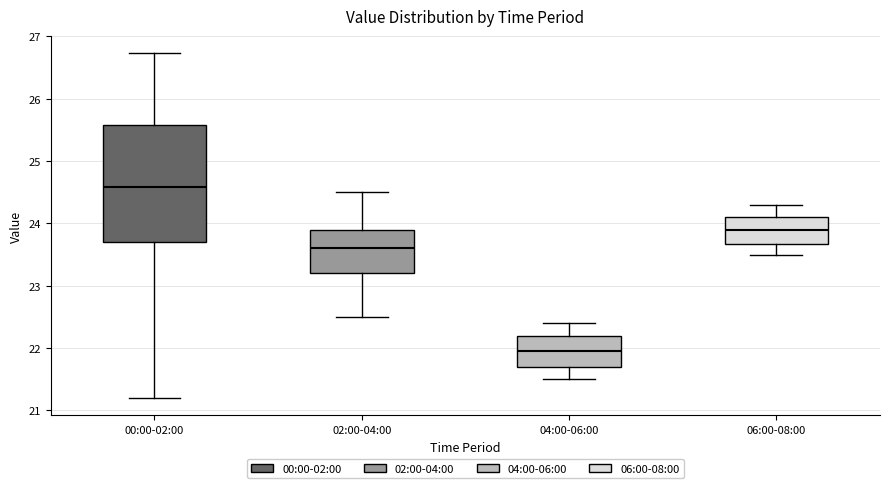

Comparing the boxes themselves (not the whiskers), which one is the tallest?

00:00-02:00